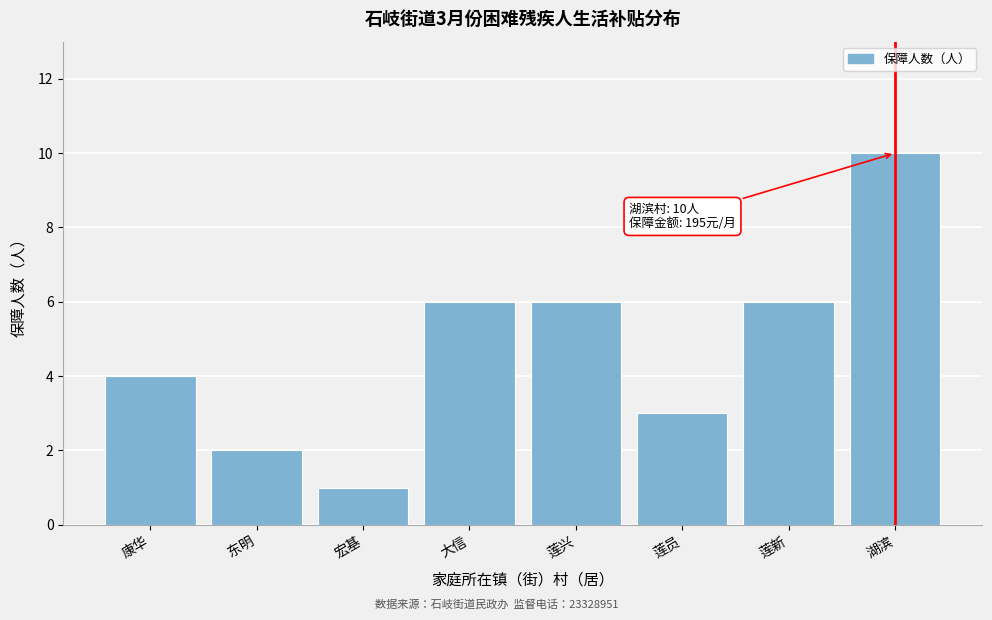

Reading left to right, transcribe all the data shown in this chart.

4	2	1	6	6	3	6	10